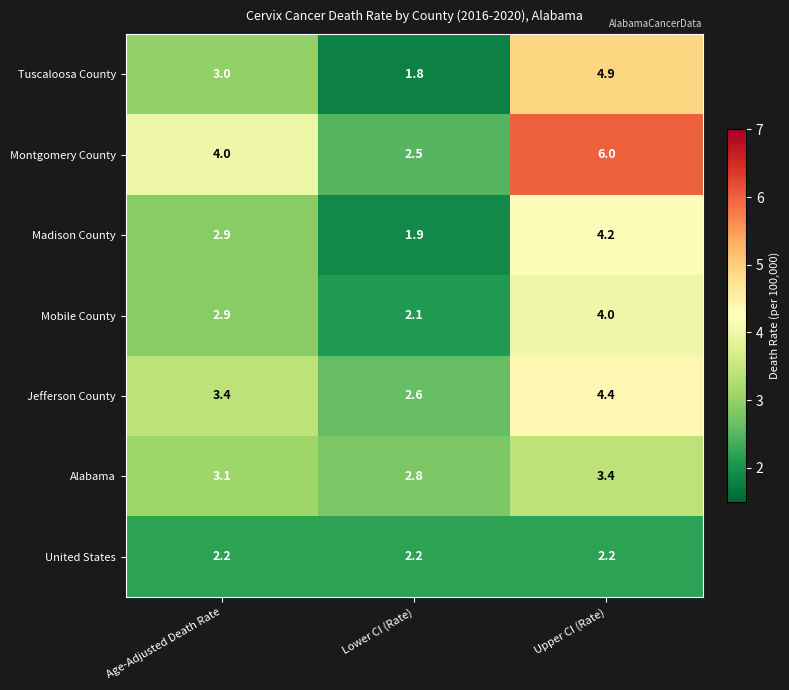

Reading left to right, what are all the values shown in this chart?

Tuscaloosa County: Age-Adjusted Death Rate=3.0	Lower CI (Rate)=1.8	Upper CI (Rate)=4.9
Montgomery County: Age-Adjusted Death Rate=4.0	Lower CI (Rate)=2.5	Upper CI (Rate)=6.0
Madison County: Age-Adjusted Death Rate=2.9	Lower CI (Rate)=1.9	Upper CI (Rate)=4.2
Mobile County: Age-Adjusted Death Rate=2.9	Lower CI (Rate)=2.1	Upper CI (Rate)=4.0
Jefferson County: Age-Adjusted Death Rate=3.4	Lower CI (Rate)=2.6	Upper CI (Rate)=4.4
Alabama: Age-Adjusted Death Rate=3.1	Lower CI (Rate)=2.8	Upper CI (Rate)=3.4
United States: Age-Adjusted Death Rate=2.2	Lower CI (Rate)=2.2	Upper CI (Rate)=2.2